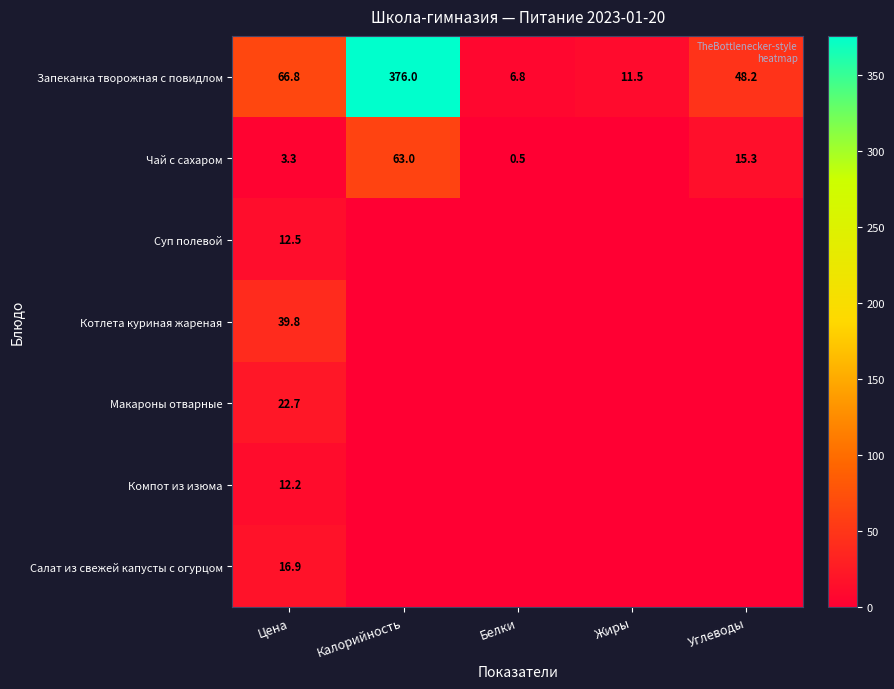

What is the difference between the maximum and second lowest values in the Суп полевой series?

12.5